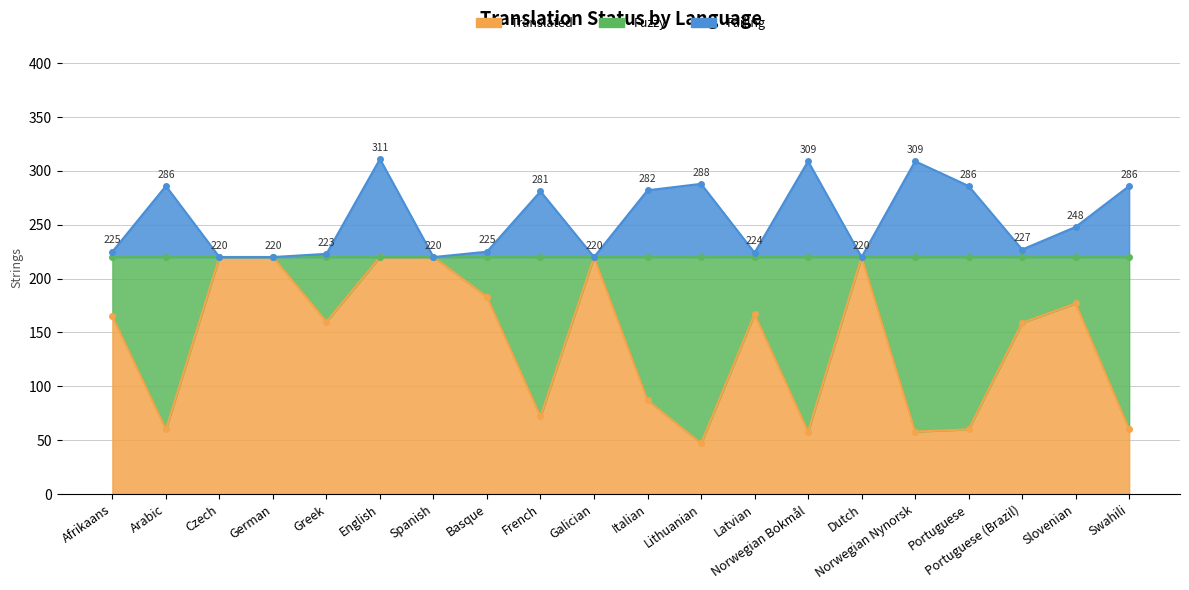

What is the label of the 19th point from the right?

Arabic